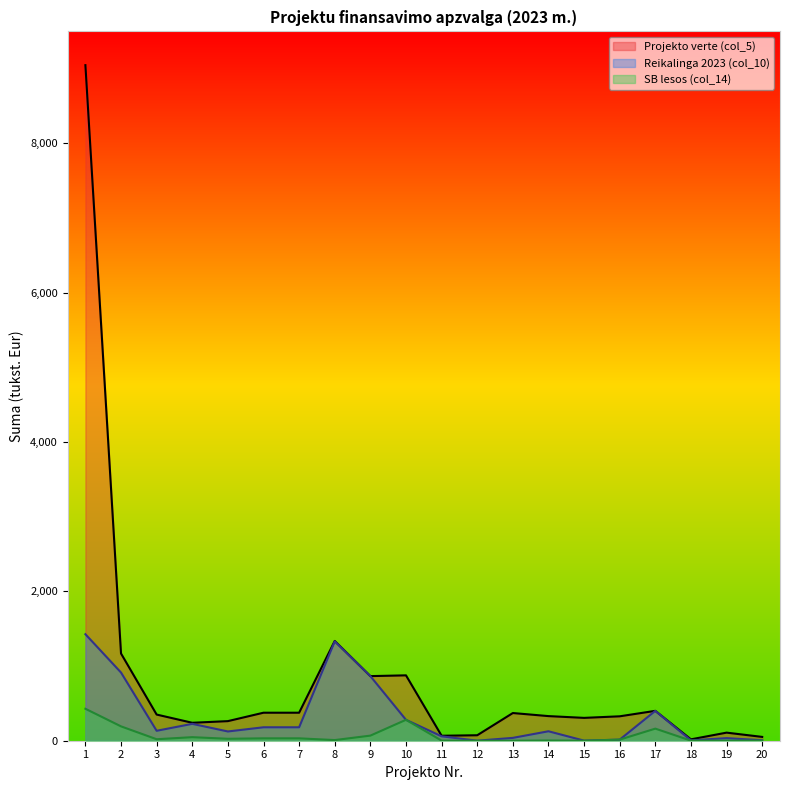

Between 8 and 15, which series saw the biggest shift?

Reikalinga 2023 (col_10)